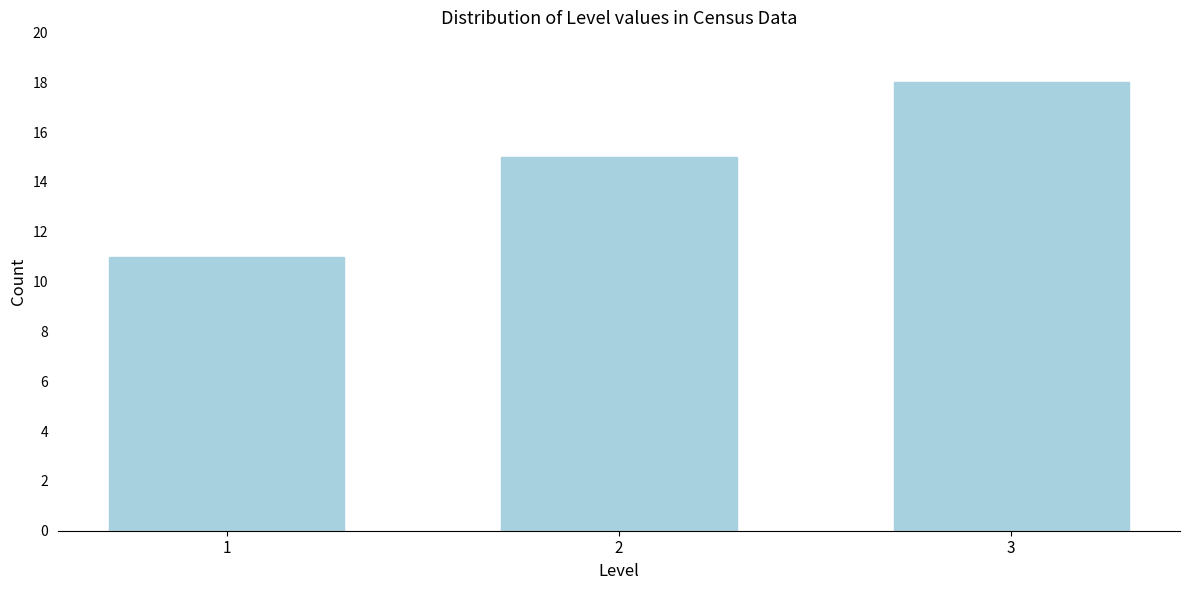

Reading right to left, what are all the values shown in this chart?

18	15	11